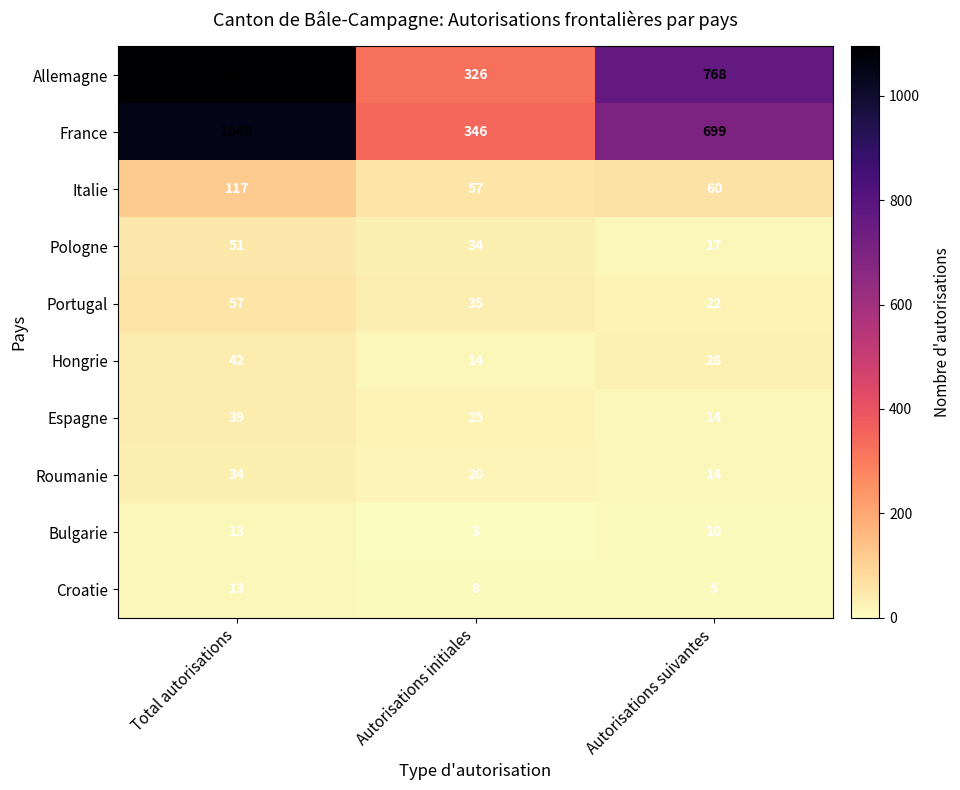

Where is Roumanie nearest to the value 24?

Autorisations initiales